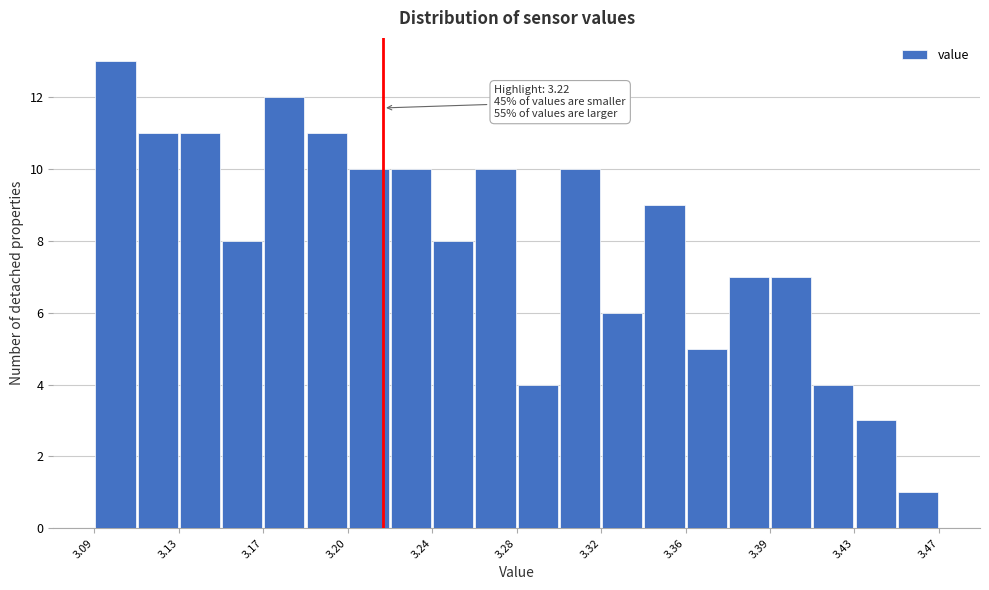

Around what value on the x-axis is the tallest bar? Give the approximate position of its centre, as read against the axis.

3.100